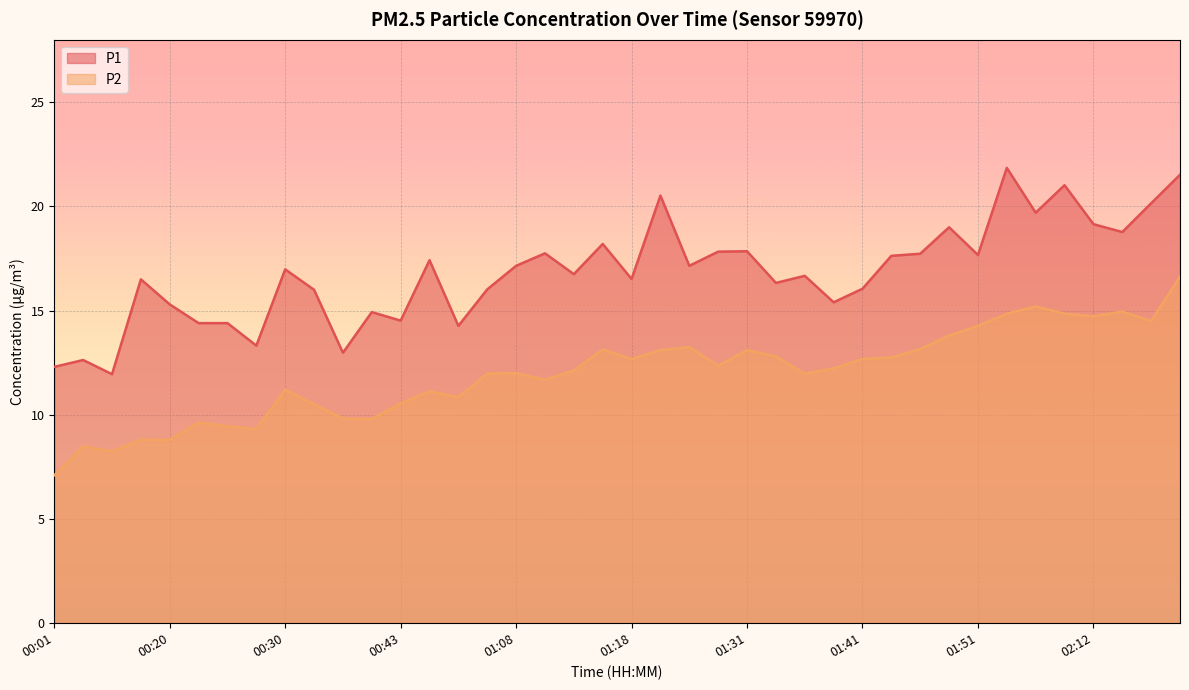

At which label does P2 reach its minimum?

00:01